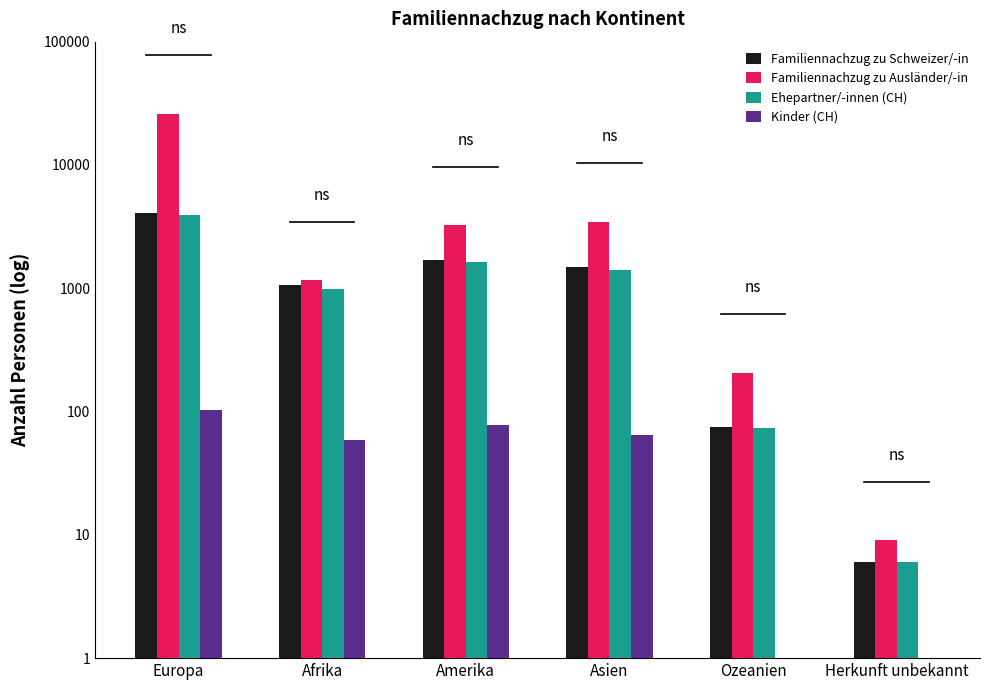

What are all the series names shown in the legend?

Familiennachzug zu Schweizer/-in, Familiennachzug zu Ausländer/-in, Ehepartner/-innen (CH), Kinder (CH)